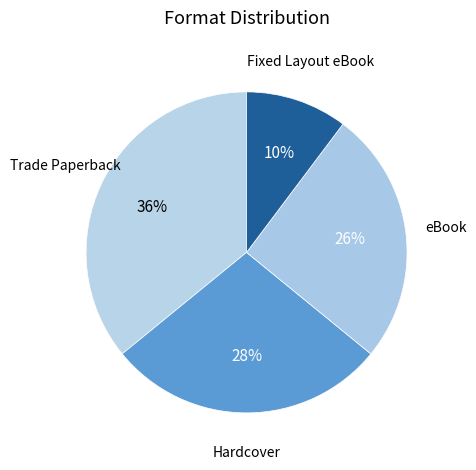

How many segments does this pie chart have?

4